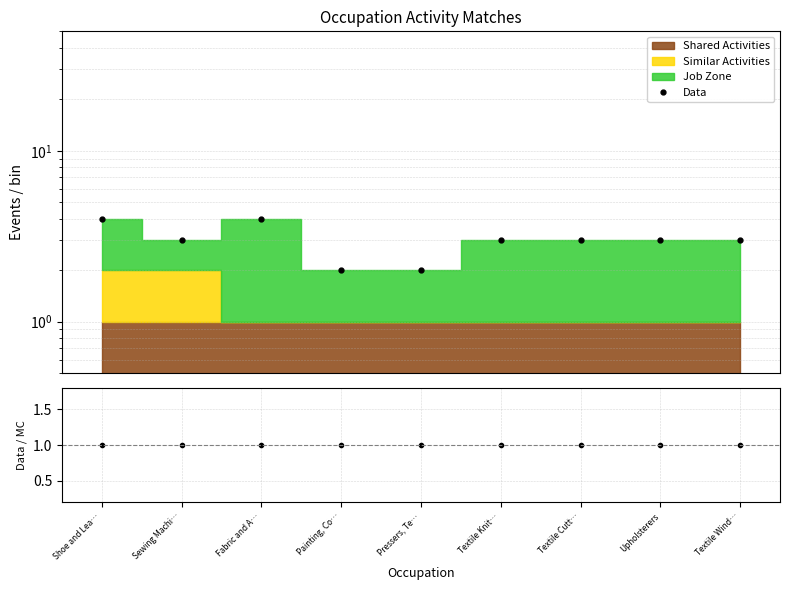

Where is the first local maximum for Data?

Fabric and A…